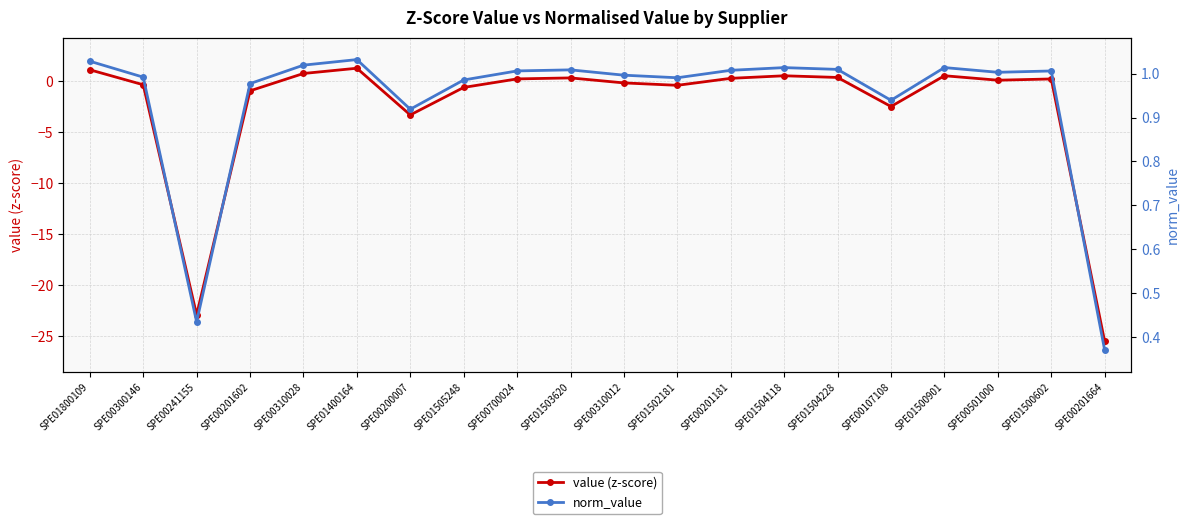

Reading right to left, what are all the values shown in this chart?

value (z-score): SPE00201664=-25.5	SPE01500602=0.2	SPE00501000=0.1	SPE01500901=0.6	SPE00107108=-2.5	SPE01504228=0.4	SPE01504118=0.6	SPE00201181=0.3	SPE01502181=-0.4	SPE00310012=-0.1	SPE01503620=0.4	SPE00700024=0.3	SPE01505248=-0.6	SPE00200007=-3.3	SPE01400164=1.3	SPE00310028=0.8	SPE00201602=-0.9	SPE00241155=-22.9	SPE00300146=-0.3	SPE01800109=1.1
norm_value: SPE00201664=0.4	SPE01500602=1.0	SPE00501000=1.0	SPE01500901=1.0	SPE00107108=0.9	SPE01504228=1.0	SPE01504118=1.0	SPE00201181=1.0	SPE01502181=1.0	SPE00310012=1.0	SPE01503620=1.0	SPE00700024=1.0	SPE01505248=1.0	SPE00200007=0.9	SPE01400164=1.0	SPE00310028=1.0	SPE00201602=1.0	SPE00241155=0.4	SPE00300146=1.0	SPE01800109=1.0